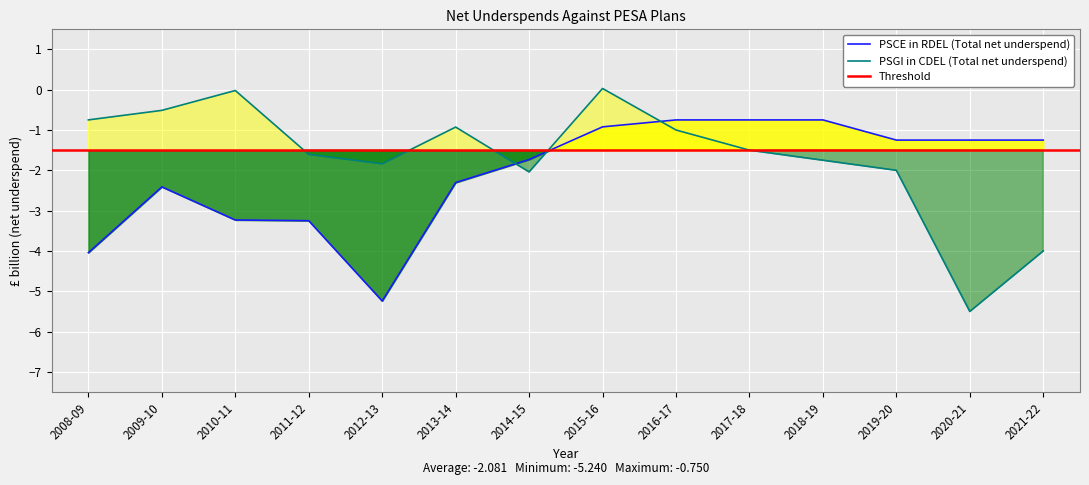

True or false: PSCE in RDEL (Total net underspend) has a value of -0.4 at 2017-18.

False